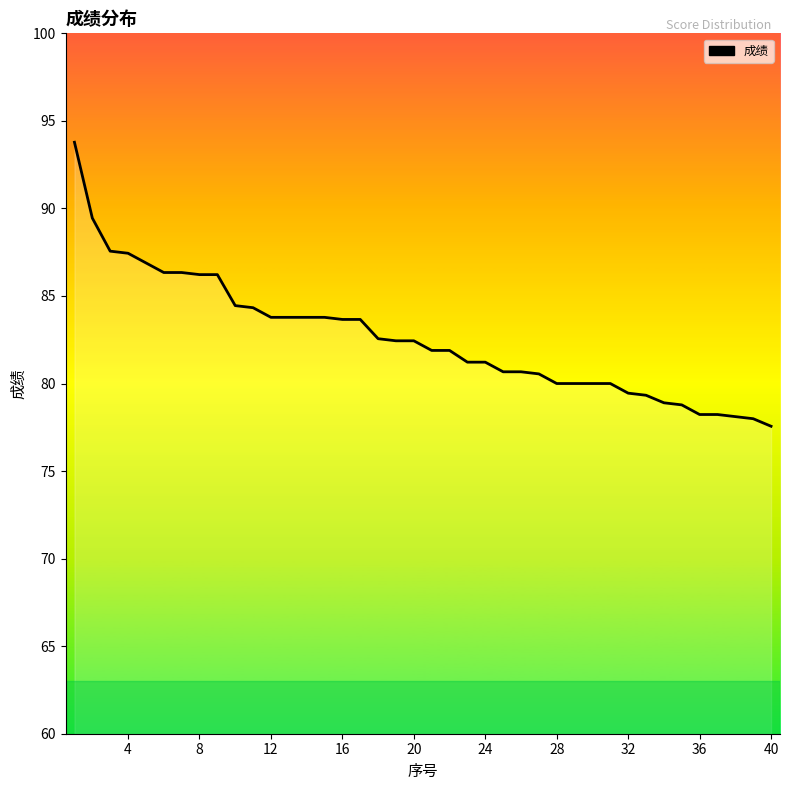

What is the minimum value shown in the chart?

77.6